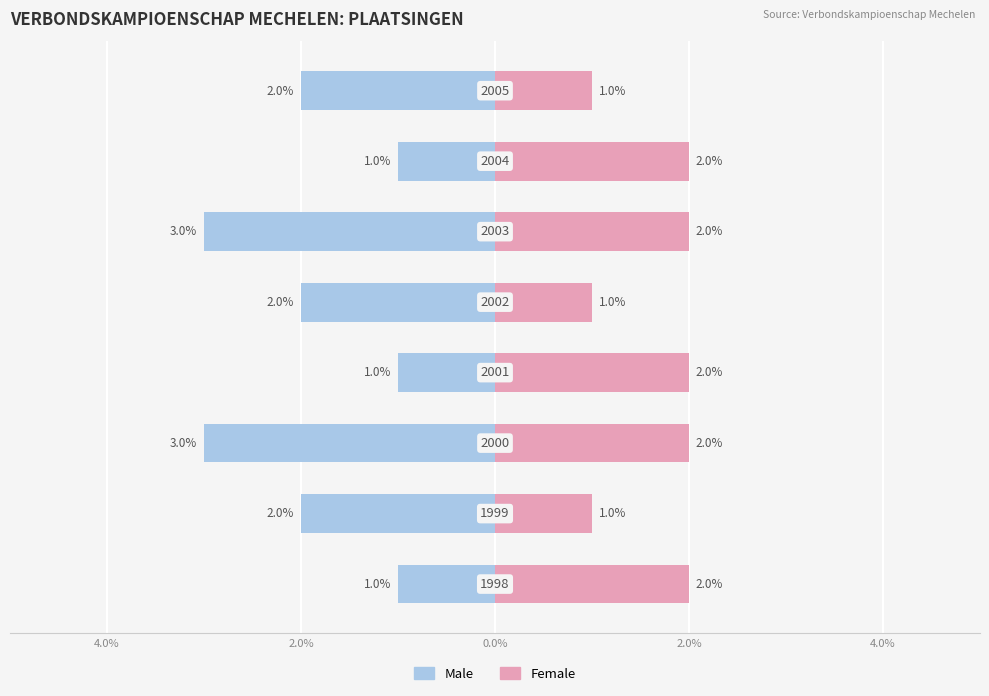

What are all the series names shown in the legend?

Male, Female